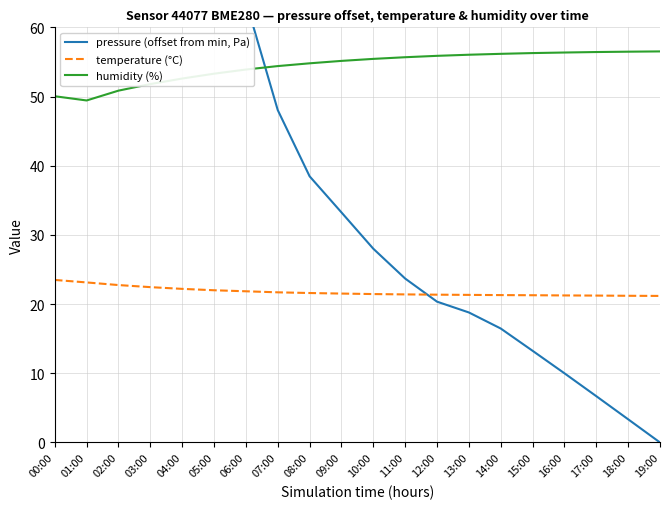

True or false: humidity (%) and temperature (°C) intersect in this chart.

False